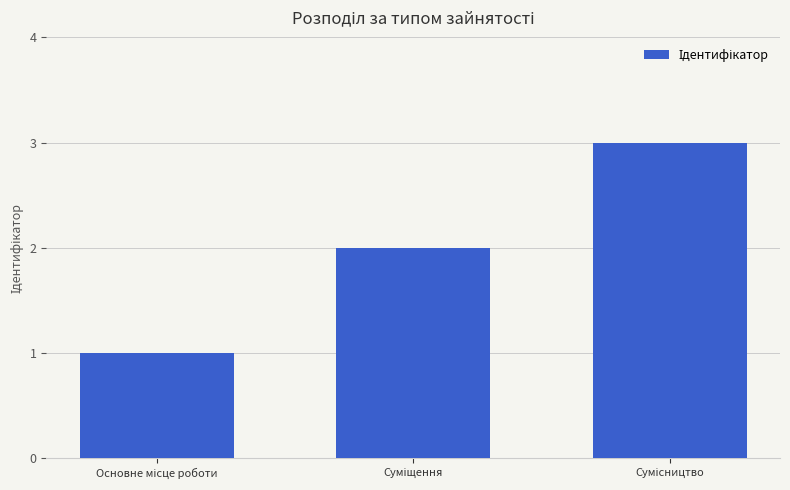

What is the sum of all values?

6